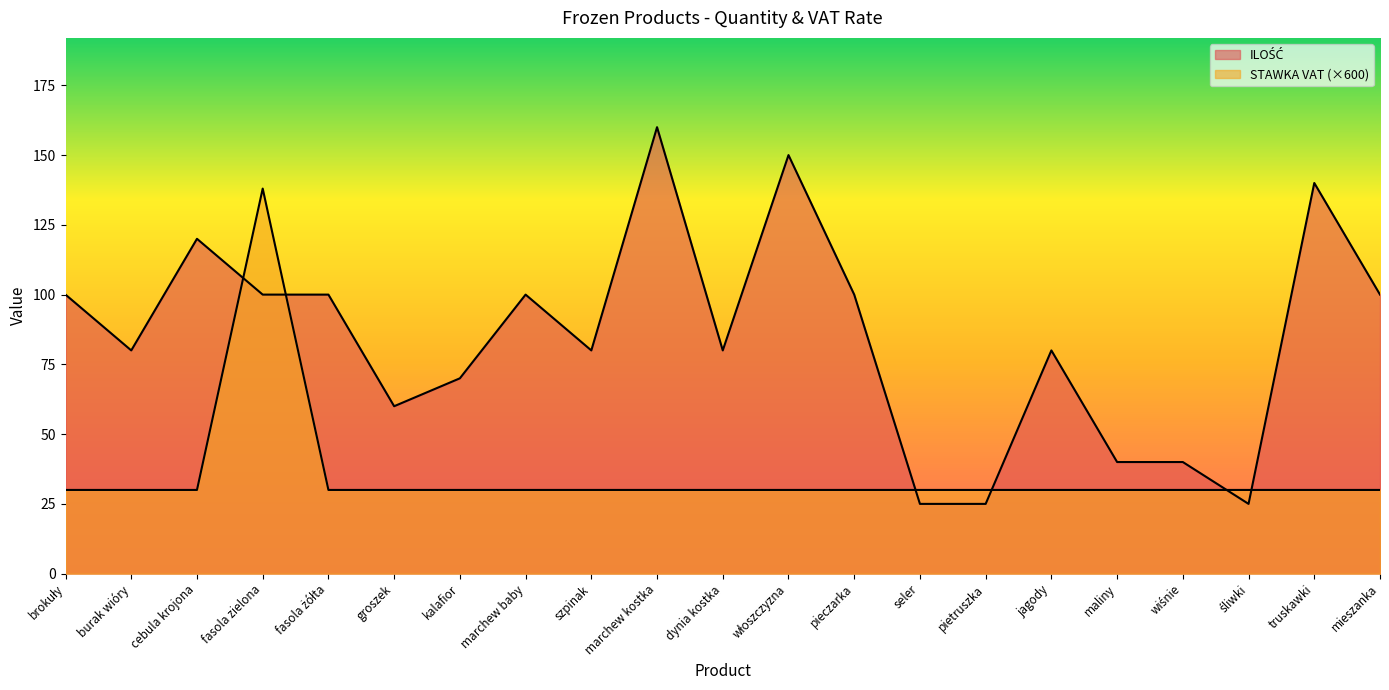

Reading left to right, list all the values displayed in this chart.

ILOŚĆ: brokuły=100	burak wióry=80	cebula krojona=120	fasola zielona=100	fasola żółta=100	groszek=60	kalafior=70	marchew baby=100	szpinak=80	marchew kostka=160	dynia kostka=80	włoszczyzna=150	pieczarka=100	seler=25	pietruszka=25	jagody=80	maliny=40	wiśnie=40	śliwki=25	truskawki=140	mieszanka=100
STAWKA VAT: brokuły=30	burak wióry=30	cebula krojona=30	fasola zielona=138	fasola żółta=30	groszek=30	kalafior=30	marchew baby=30	szpinak=30	marchew kostka=30	dynia kostka=30	włoszczyzna=30	pieczarka=30	seler=30	pietruszka=30	jagody=30	maliny=30	wiśnie=30	śliwki=30	truskawki=30	mieszanka=30